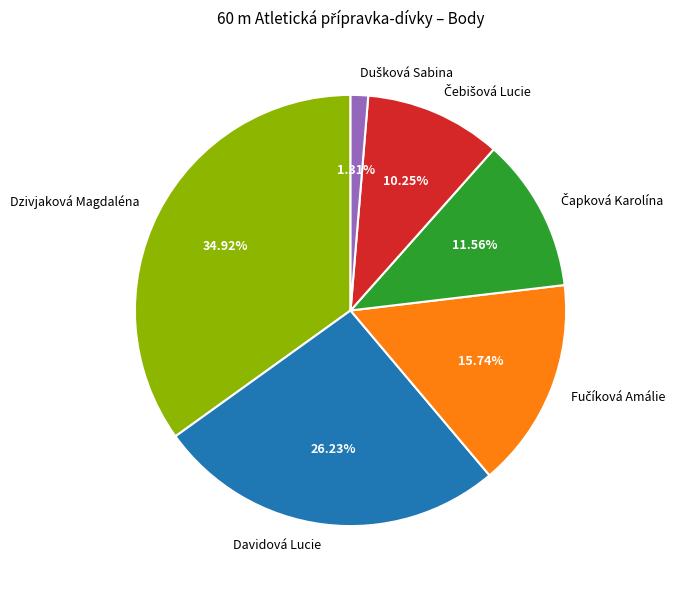

How many segments does this pie chart have?

6